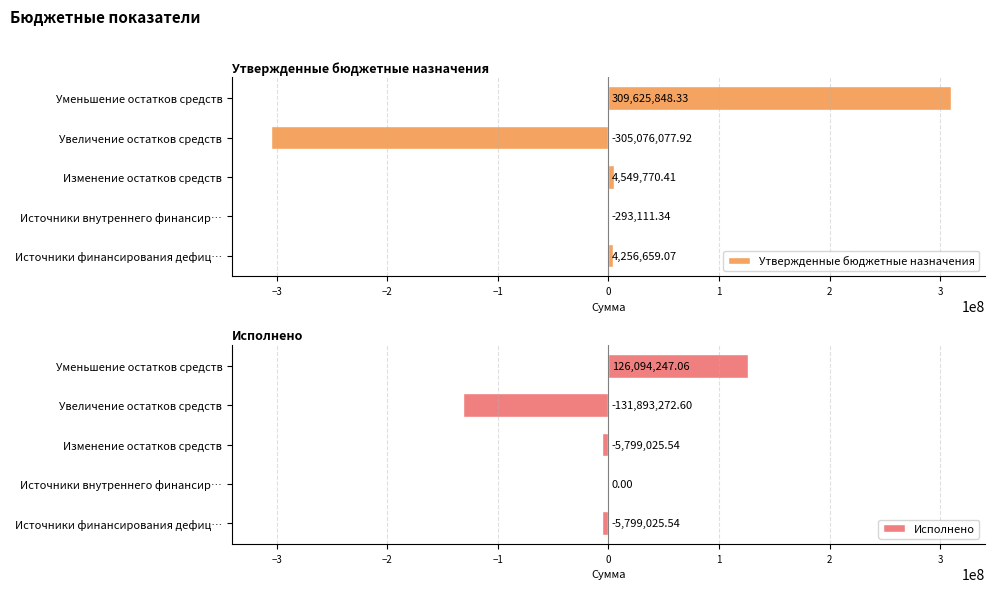

How many values in the Утвержденные бюджетные назначения series exceed 4256659?

3